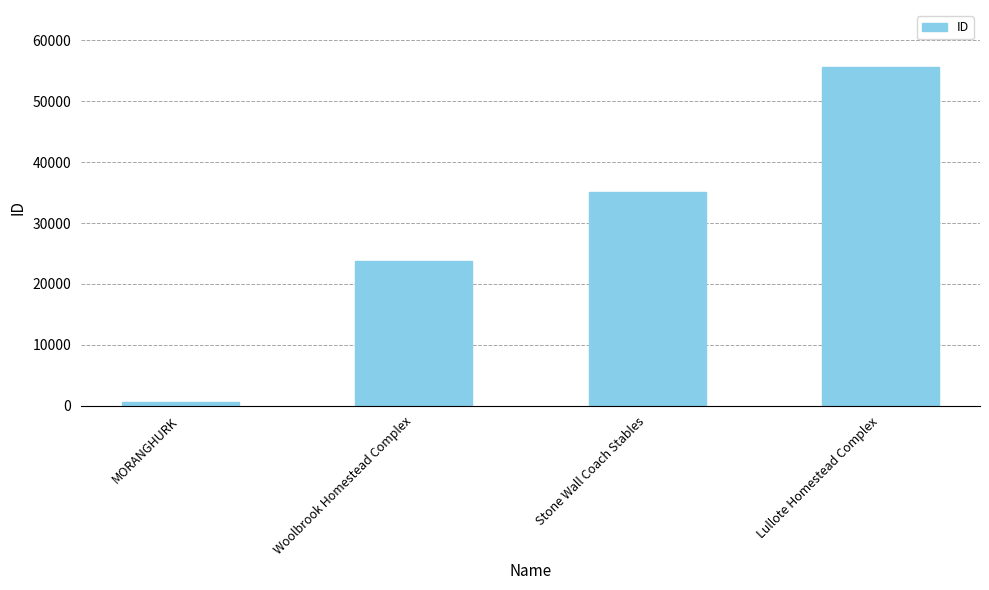

List the labels in order of value, smallest first.

MORANGHURK, Woolbrook Homestead Complex, Stone Wall Coach Stables, Lullote Homestead Complex